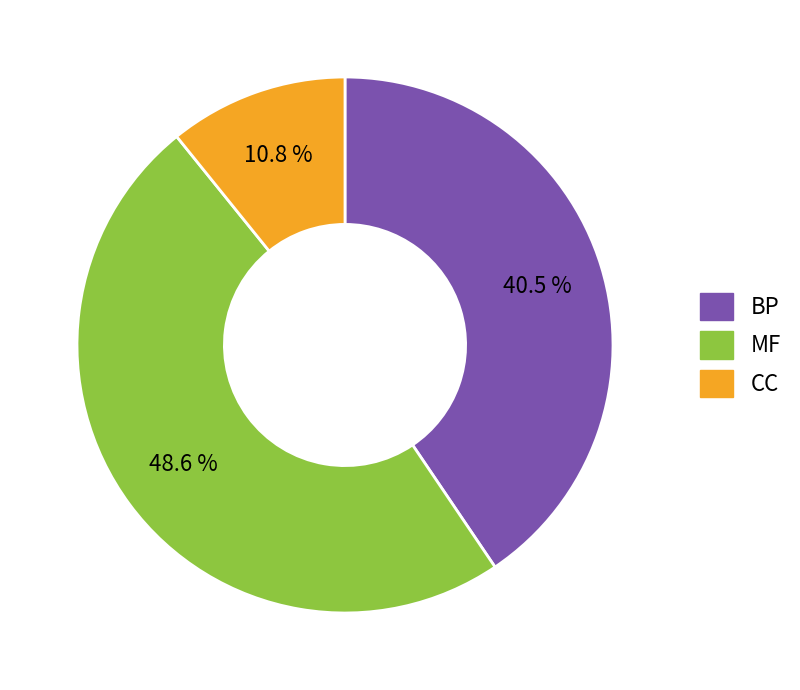

Which category has the biggest portion of the pie?

MF